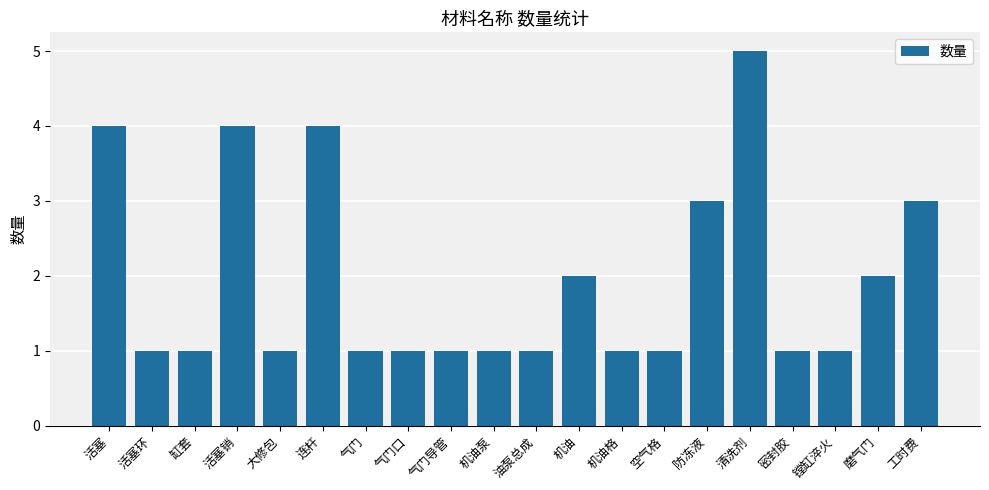

Reading left to right, transcribe all the data shown in this chart.

4	1	1	4	1	4	1	1	1	1	1	2	1	1	3	5	1	1	2	3